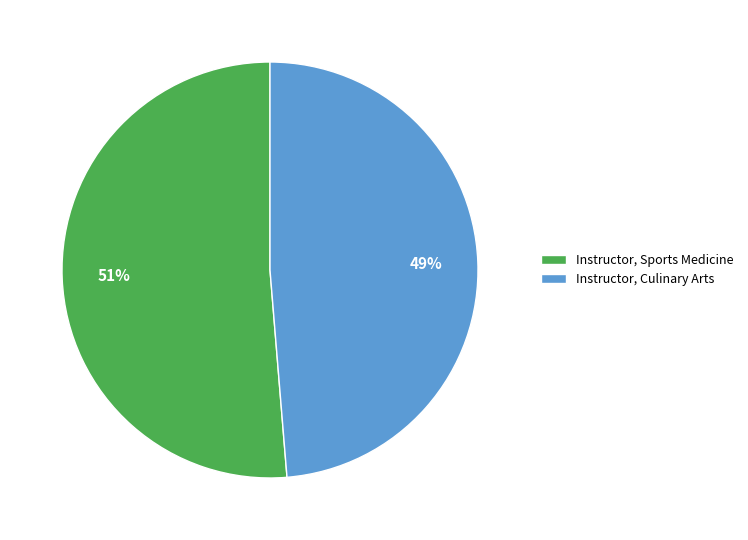

What is the majority slice?

Instructor, Sports Medicine